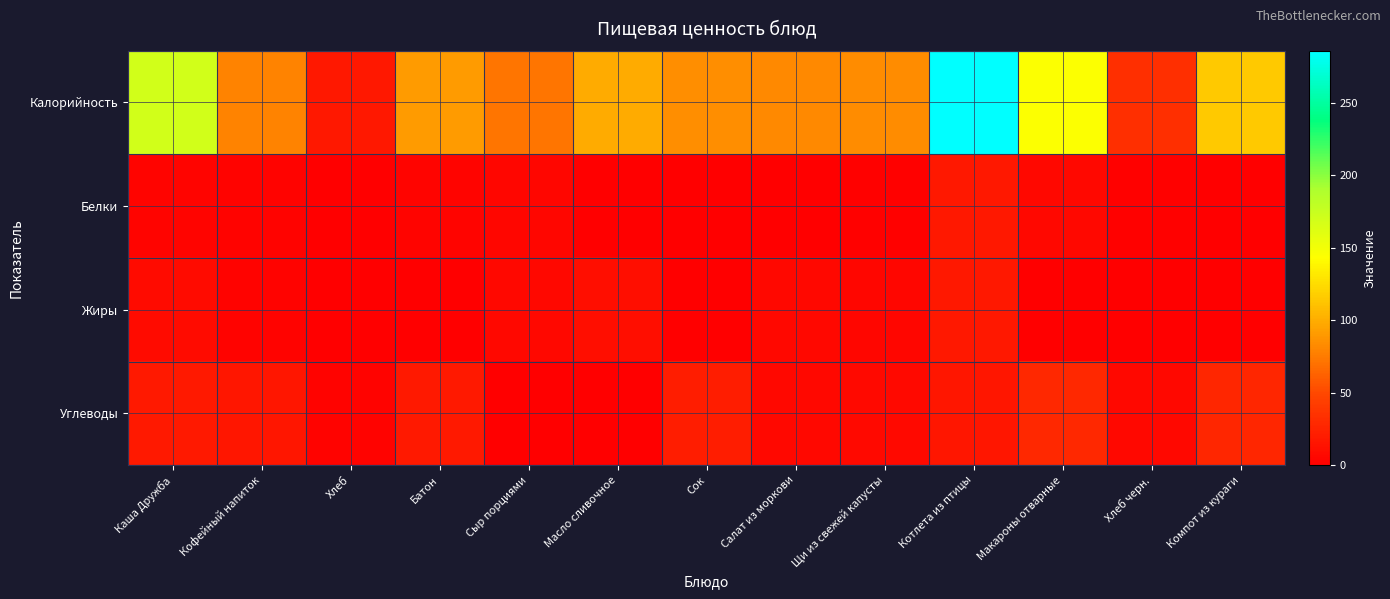

Which label corresponds to the smallest value in the chart?

Сок